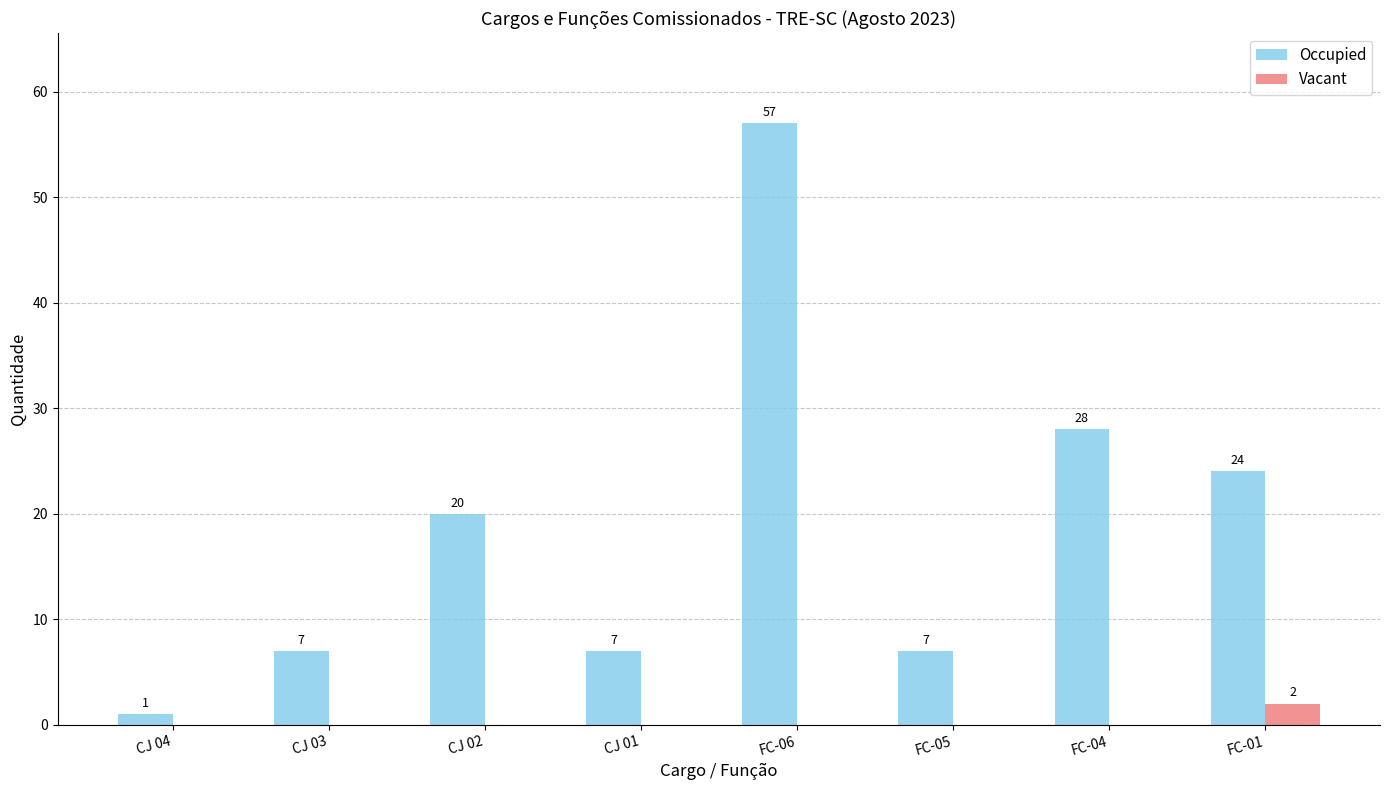

What is the maximum value for Occupied?

57